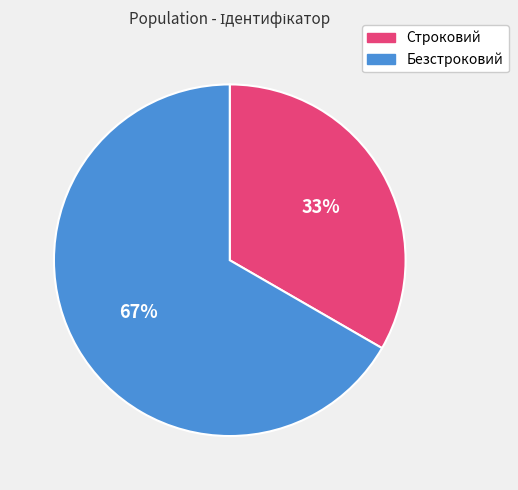

Between Строковий and Безстроковий, which is larger?

Безстроковий